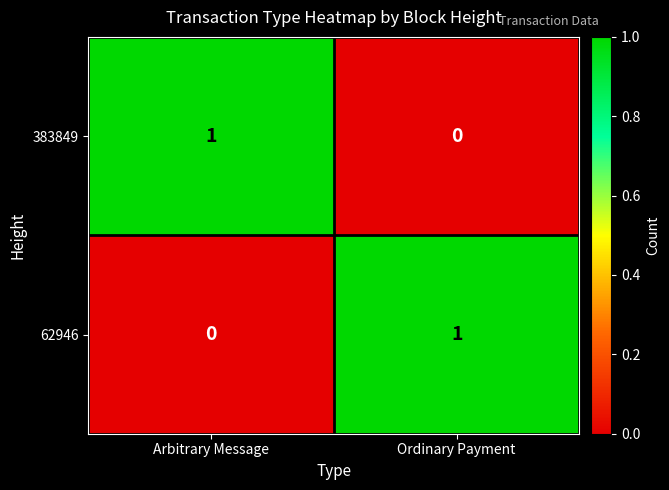

At Arbitrary Message, list the series in order from smallest to largest.

62946, 383849